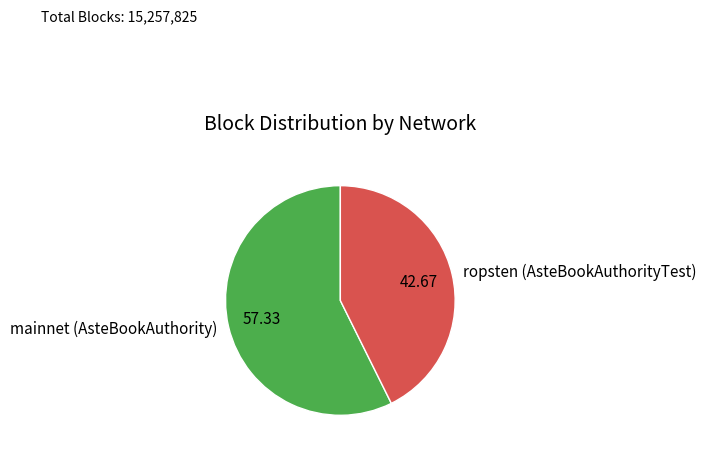

Combined, do ropsten (AsteBookAuthorityTest) and mainnet (AsteBookAuthority) account for over 50%?

Yes